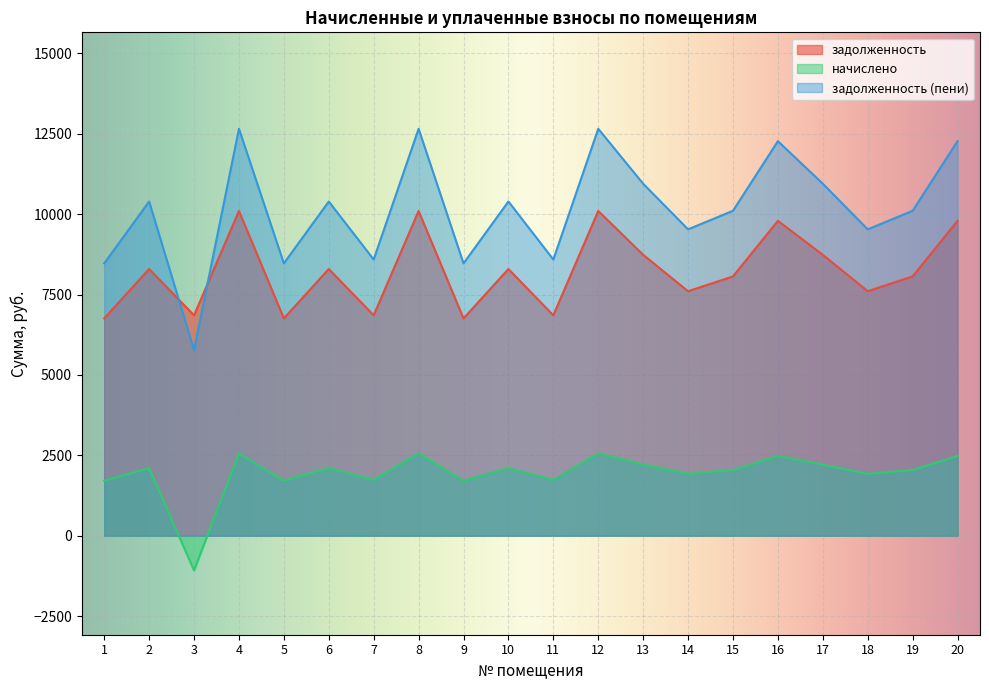

Where is начислено nearest to the value 738?

1